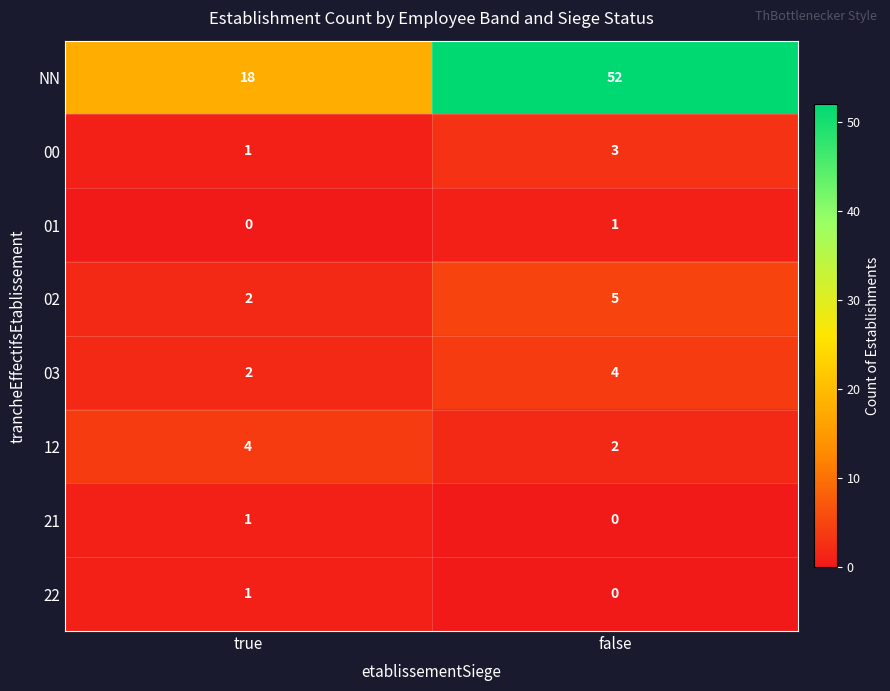

Between true and false, which series saw the biggest shift?

NN